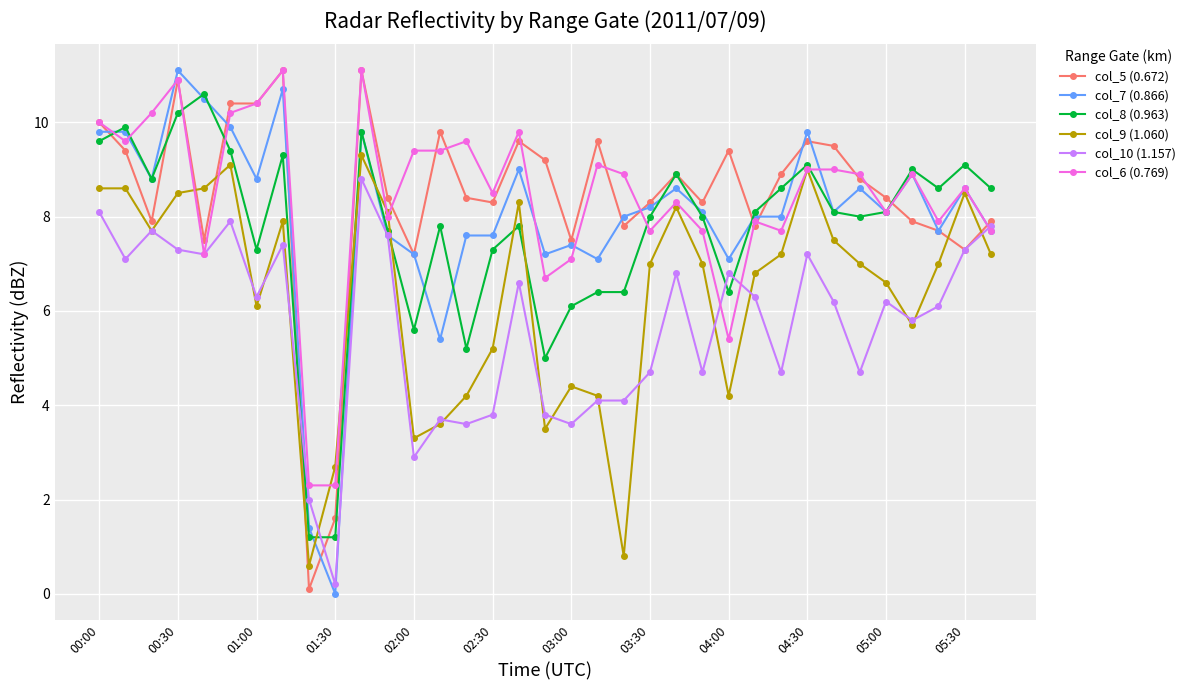

True or false: col_7 (0.866) has more than 1 points higher than both neighbors.

True